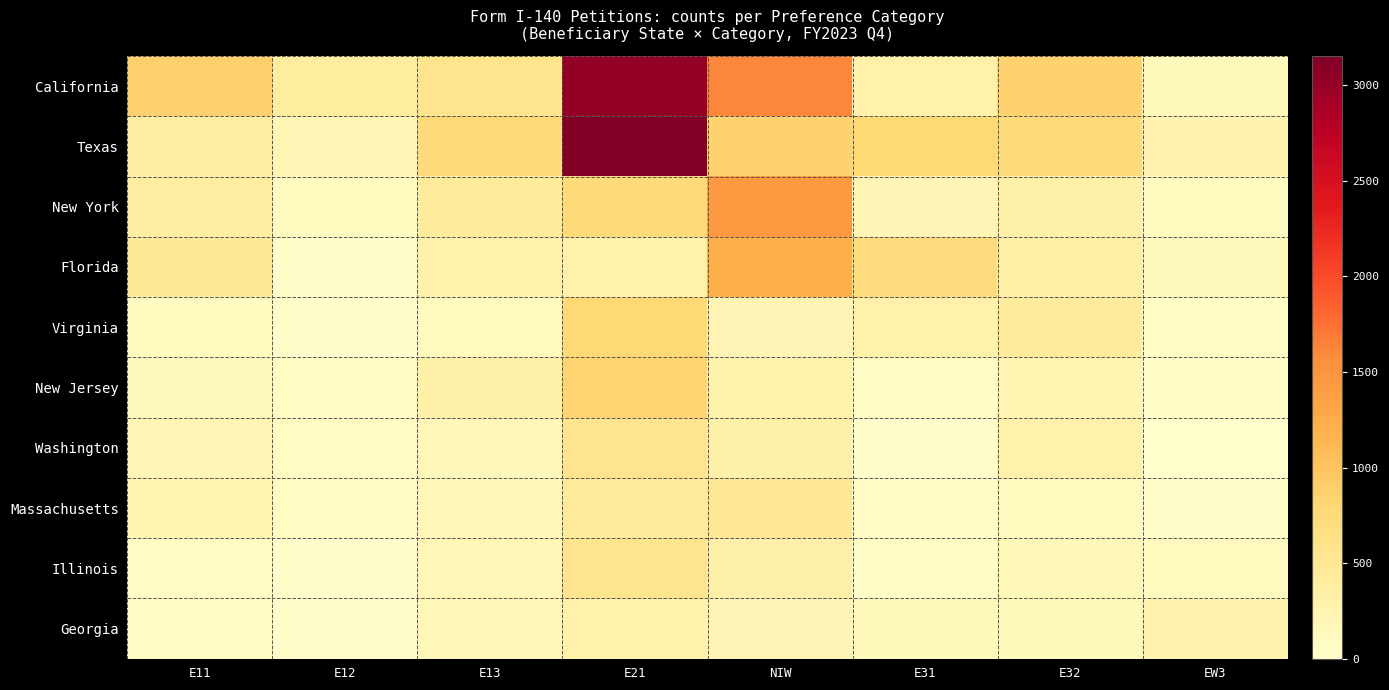

Reading left to right, list all the values displayed in this chart.

California: E11=883	E12=400	E13=573	E21=3023	NIW=1622	E31=300	E32=850	EW3=153
Texas: E11=392	E12=200	E13=748	E21=3153	NIW=854	E31=779	E32=743	EW3=247
New York: E11=386	E12=105	E13=439	E21=764	NIW=1432	E31=233	E32=314	EW3=100
Florida: E11=476	E12=35	E13=299	E21=296	NIW=1216	E31=730	E32=354	EW3=136
Virginia: E11=101	E12=35	E13=127	E21=781	NIW=227	E31=303	E32=437	EW3=50
New Jersey: E11=141	E12=79	E13=331	E21=830	NIW=277	E31=88	E32=236	EW3=53
Washington: E11=204	E12=79	E13=171	E21=560	NIW=310	E31=36	E32=307	EW3=10
Massachusetts: E11=245	E12=87	E13=163	E21=452	NIW=497	E31=59	E32=119	EW3=48
Illinois: E11=94	E12=28	E13=186	E21=558	NIW=313	E31=72	E32=179	EW3=123
Georgia: E11=83	E12=25	E13=167	E21=307	NIW=226	E31=151	E32=151	EW3=254